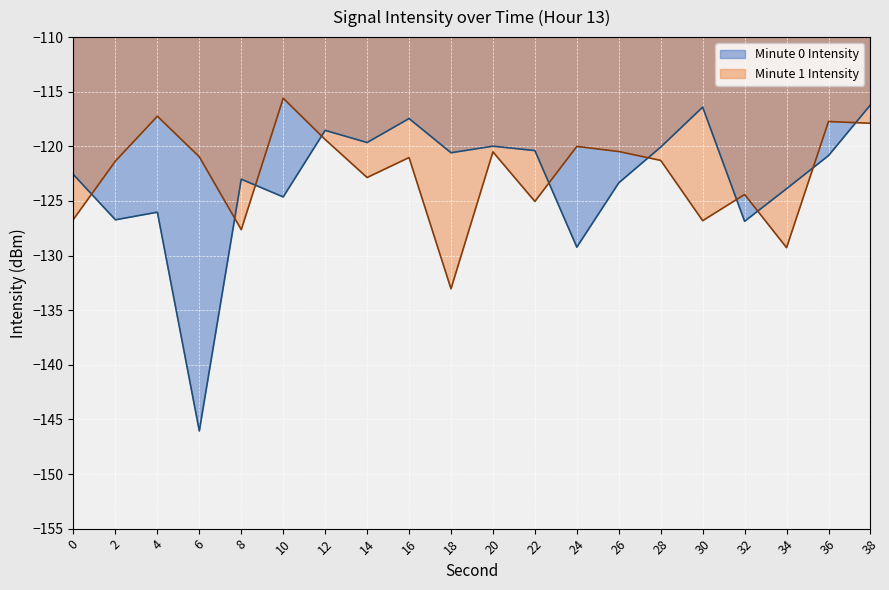

What is the value of the 2nd point from the left?

-126.7